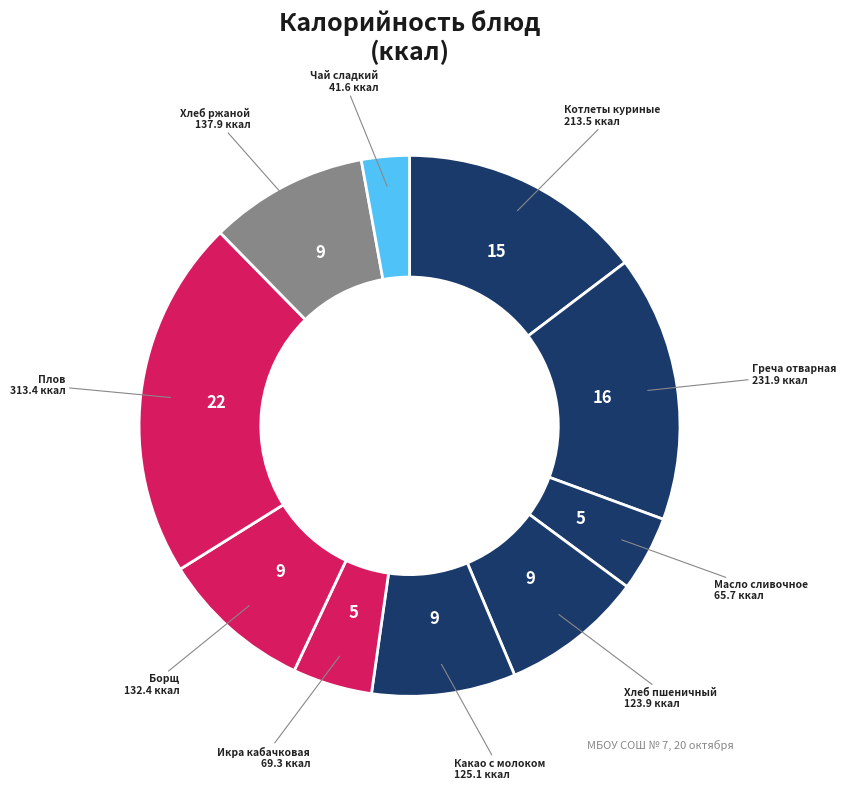

How many segments does this pie chart have?

10